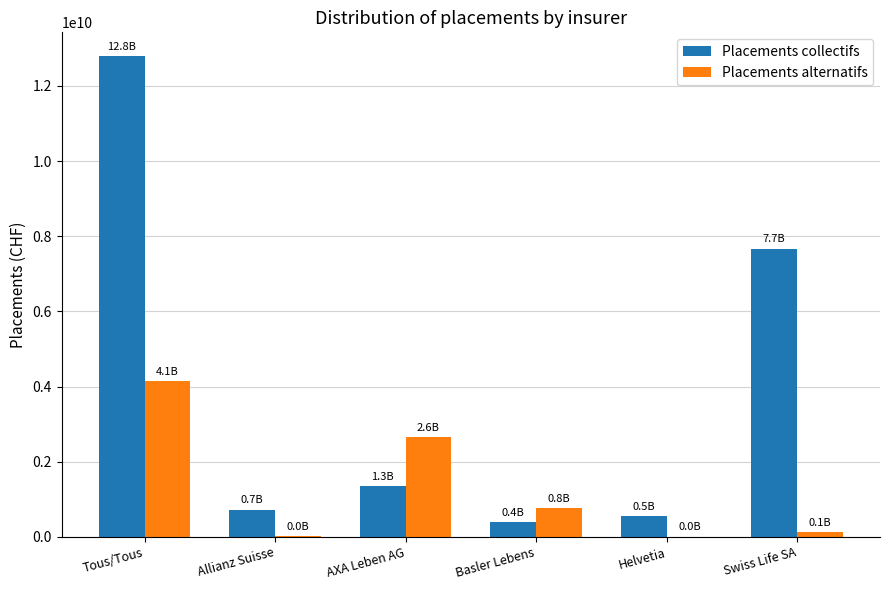

What is the sum of all Placements collectifs values?

23466865313